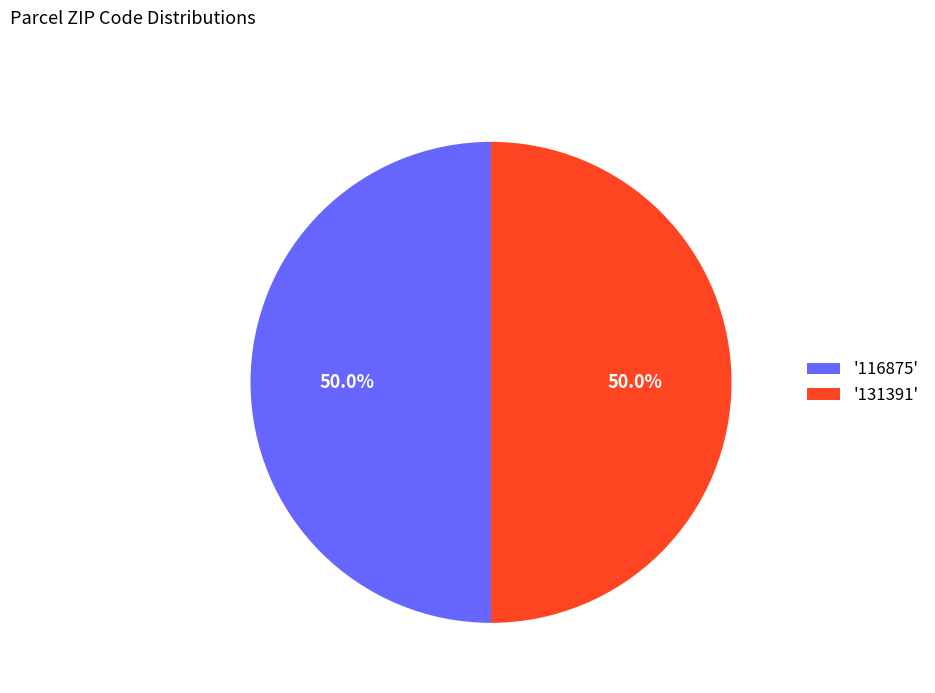

What is the ratio of the value at '116875' to the value at '131391'?

1.0